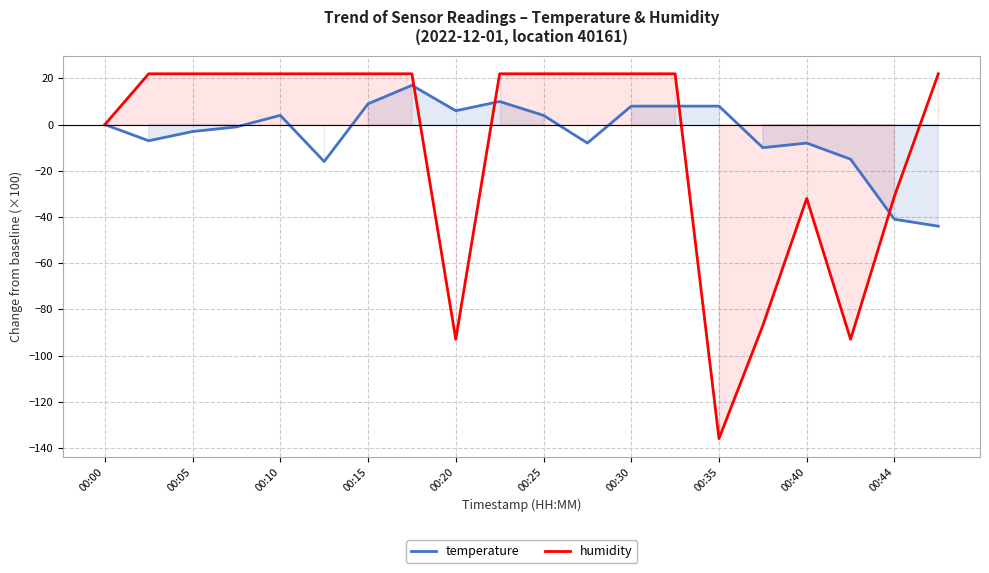

True or false: humidity has a value of -46 at 00:40.

False